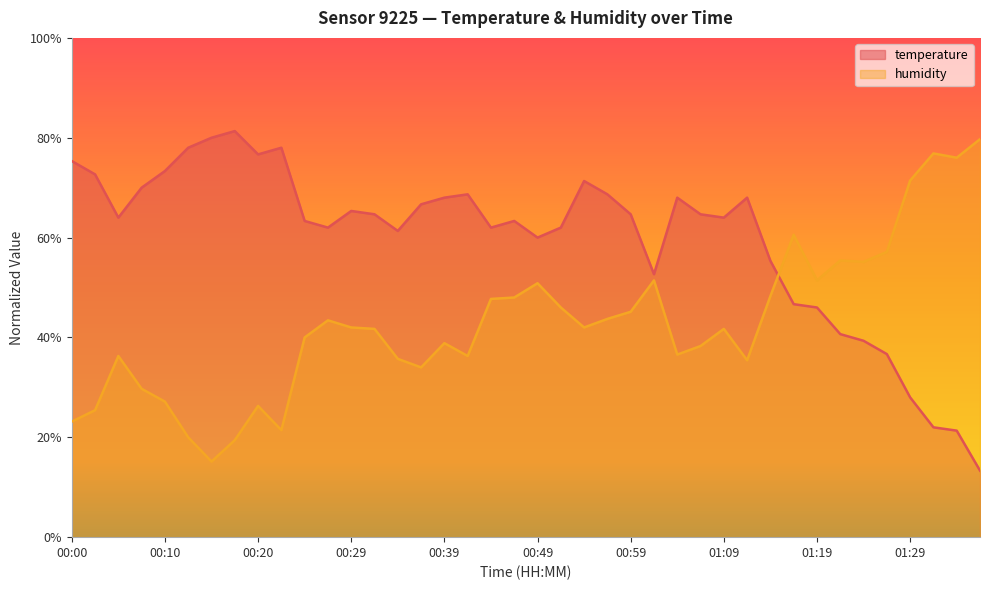

Rank the series at 00:27 from lowest to highest value.

humidity, temperature